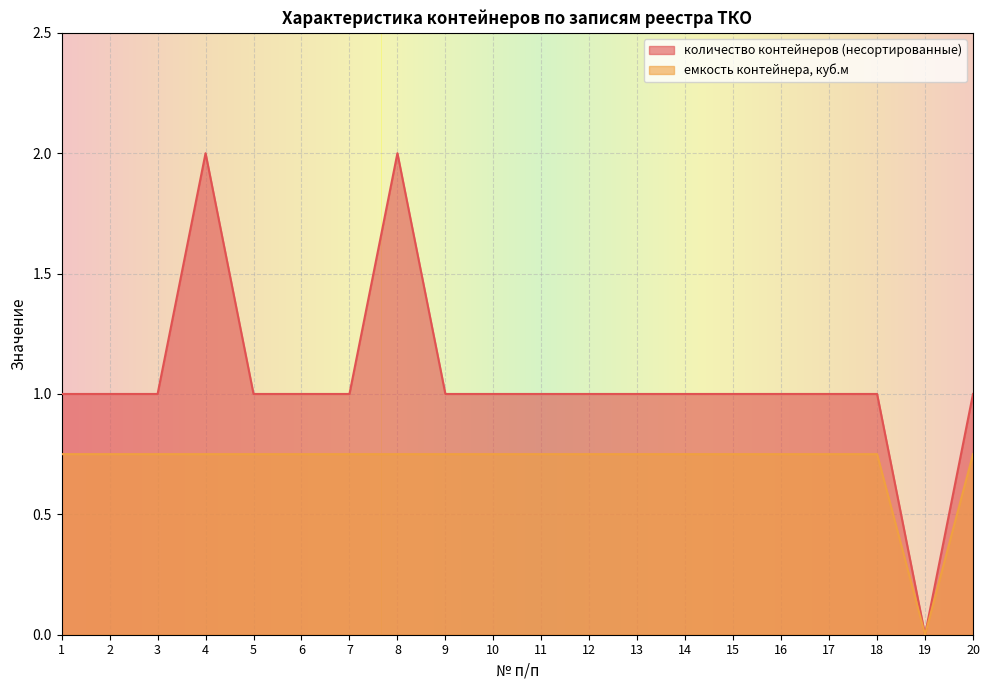

How many lines are shown in the chart?

2